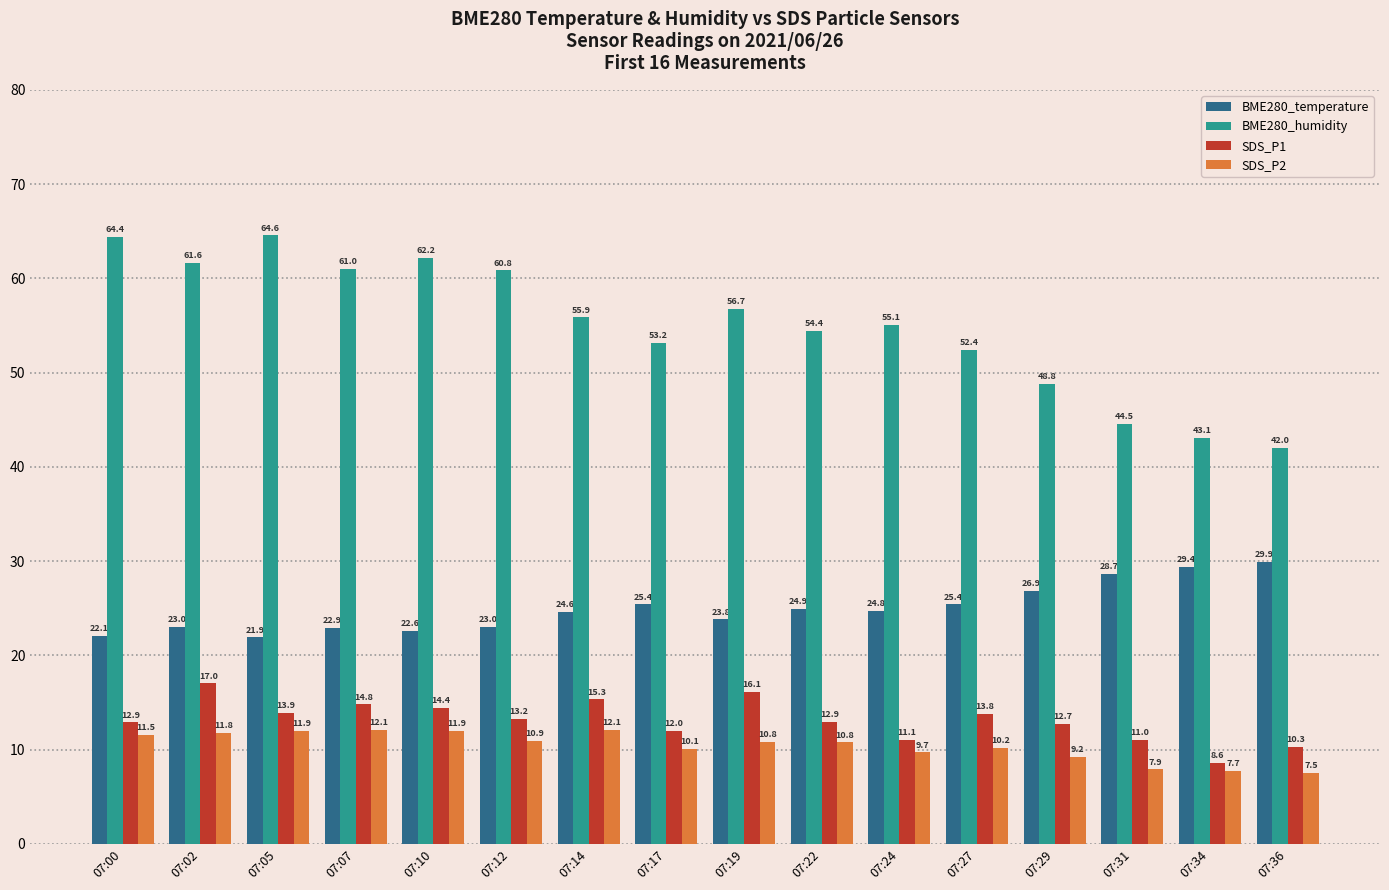

What is the minimum value for SDS_P1?

8.6